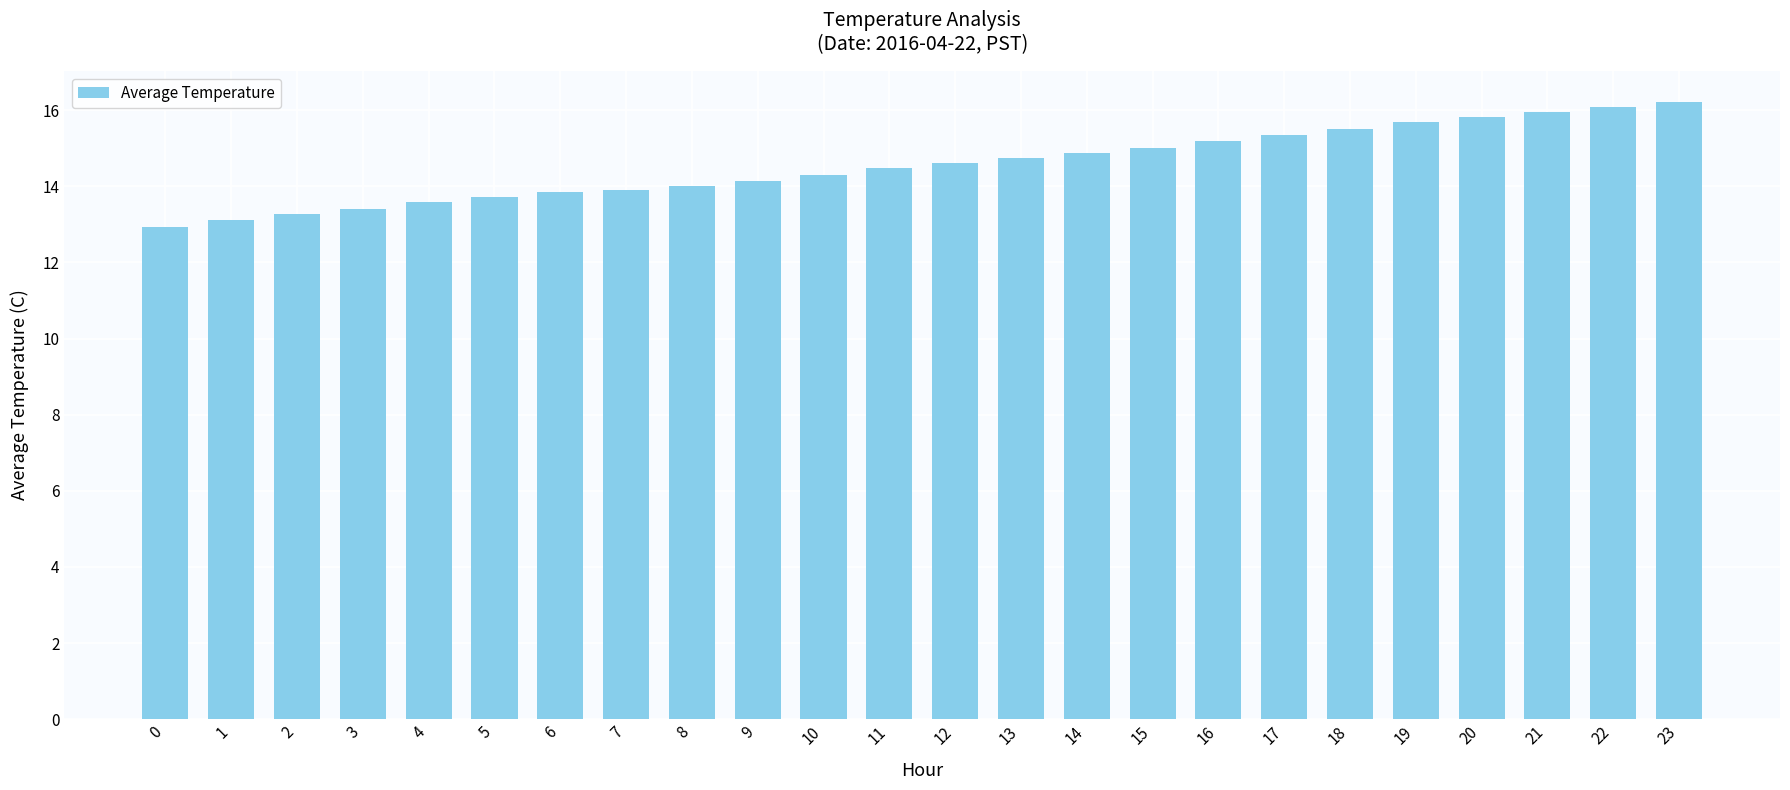

Between 21 and 7, which is larger?

21